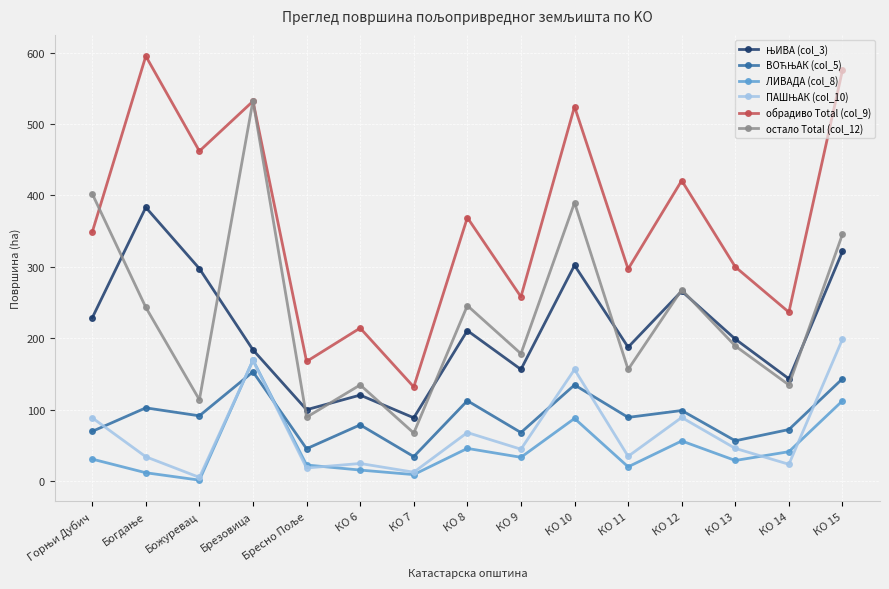

Which series has the largest total across all categories?

обрадиво Total (col_9)